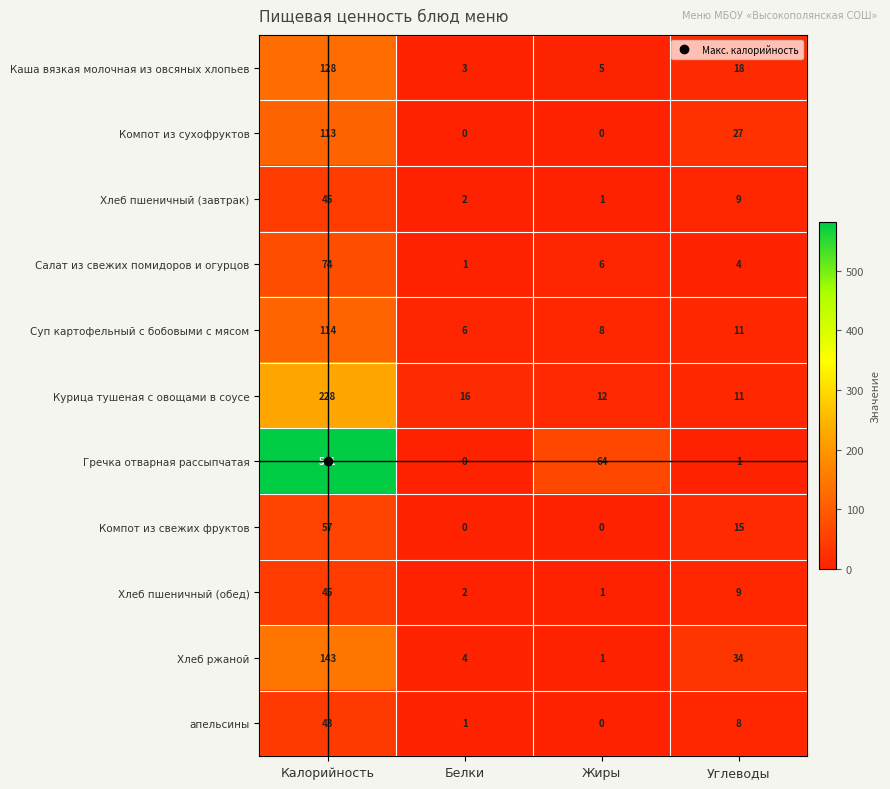

Rank the categories by Курица тушеная с овощами в соусе value from lowest to highest.

Углеводы, Жиры, Белки, Калорийность